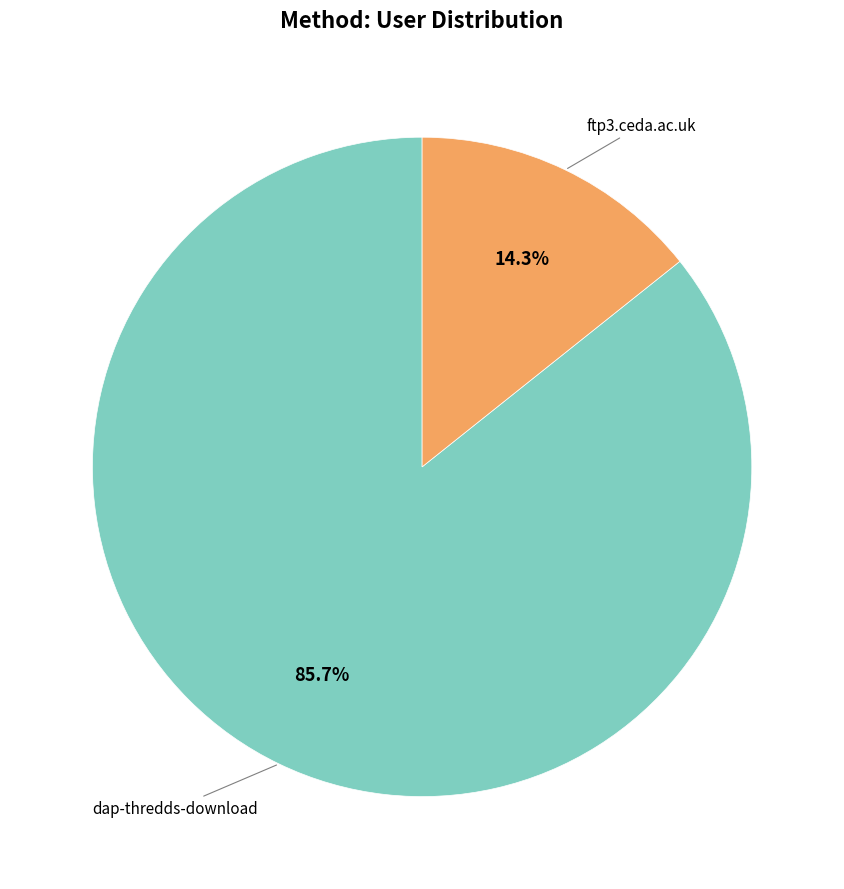

Is there any slice that represents more than half of the pie?

Yes